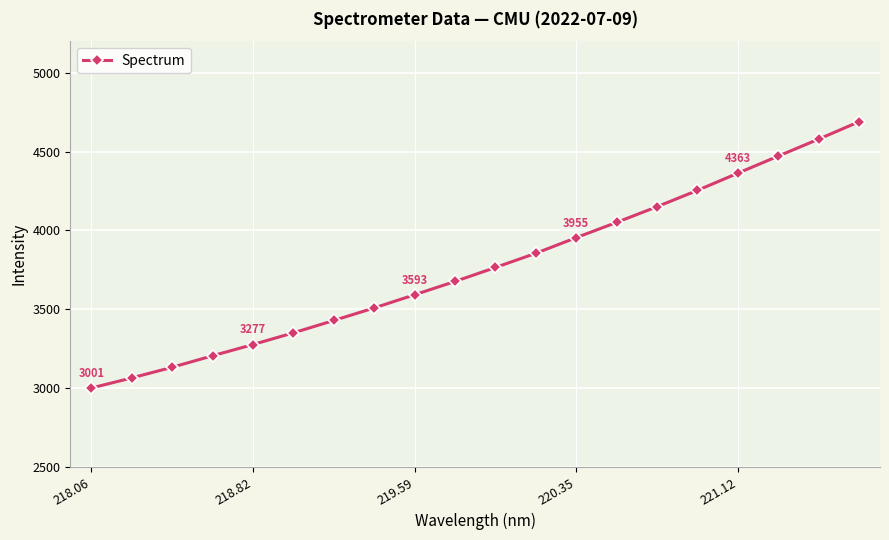

What is the value of the 3rd point from the left?

3132.8